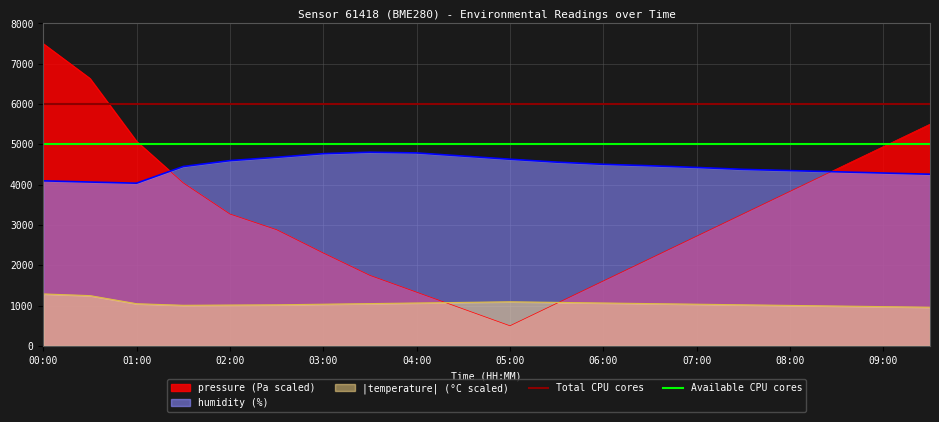

What is the highest value of the humidity (%) series?

4806.0